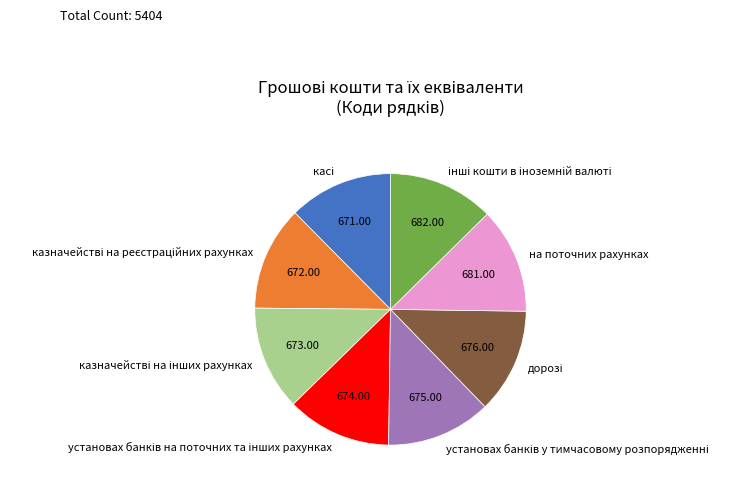

Is there a majority slice in this chart?

No